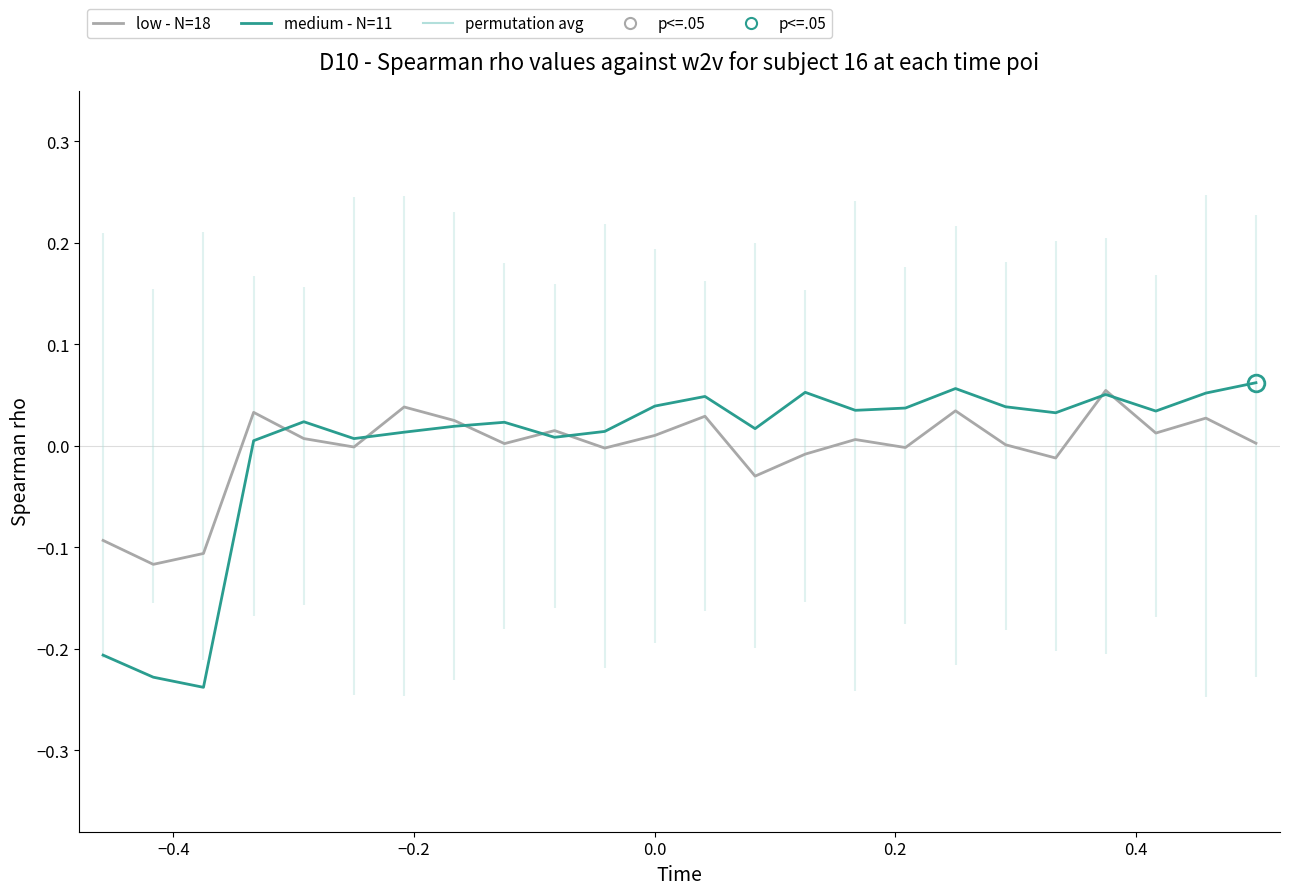

Rank the series by their average value, from lowest to highest.

low - N=18, medium - N=11